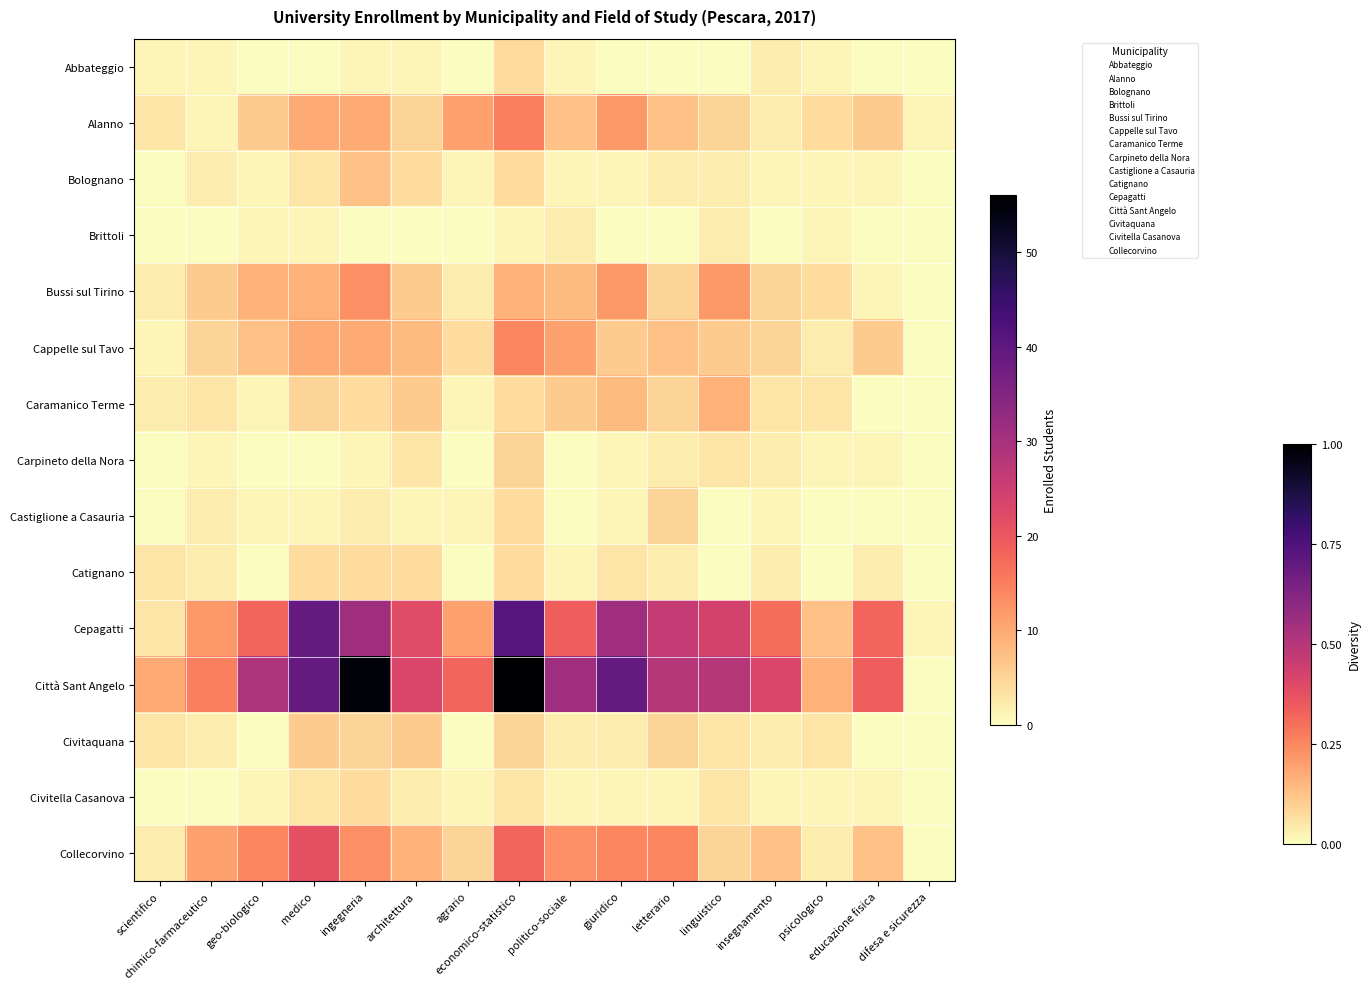

Reading left to right, list all the values displayed in this chart.

Abbateggio: scientifico=1	chimico-farmaceutico=1	geo-biologico=0	medico=0	ingegneria=1	architettura=1	agrario=0	economico-statistico=4	politico-sociale=1	giuridico=0	letterario=0	linguistico=0	insegnamento=2	psicologico=1	educazione fisica=0	difesa e sicurezza=0
Alanno: scientifico=3	chimico-farmaceutico=1	geo-biologico=6	medico=10	ingegneria=10	architettura=5	agrario=11	economico-statistico=15	politico-sociale=7	giuridico=12	letterario=7	linguistico=5	insegnamento=2	psicologico=4	educazione fisica=6	difesa e sicurezza=1
Bolognano: scientifico=0	chimico-farmaceutico=2	geo-biologico=1	medico=3	ingegneria=7	architettura=4	agrario=1	economico-statistico=4	politico-sociale=1	giuridico=1	letterario=2	linguistico=2	insegnamento=1	psicologico=1	educazione fisica=1	difesa e sicurezza=0
Brittoli: scientifico=0	chimico-farmaceutico=0	geo-biologico=1	medico=1	ingegneria=0	architettura=0	agrario=0	economico-statistico=1	politico-sociale=2	giuridico=0	letterario=0	linguistico=2	insegnamento=0	psicologico=1	educazione fisica=0	difesa e sicurezza=0
Bussi sul Tirino: scientifico=2	chimico-farmaceutico=6	geo-biologico=9	medico=9	ingegneria=13	architettura=6	agrario=2	economico-statistico=9	politico-sociale=8	giuridico=12	letterario=5	linguistico=12	insegnamento=5	psicologico=4	educazione fisica=1	difesa e sicurezza=0
Cappelle sul Tavo: scientifico=1	chimico-farmaceutico=5	geo-biologico=7	medico=10	ingegneria=10	architettura=8	agrario=4	economico-statistico=14	politico-sociale=11	giuridico=6	letterario=7	linguistico=6	insegnamento=5	psicologico=2	educazione fisica=6	difesa e sicurezza=0
Caramanico Terme: scientifico=2	chimico-farmaceutico=3	geo-biologico=1	medico=5	ingegneria=4	architettura=6	agrario=1	economico-statistico=4	politico-sociale=6	giuridico=8	letterario=5	linguistico=9	insegnamento=3	psicologico=3	educazione fisica=0	difesa e sicurezza=0
Carpineto della Nora: scientifico=0	chimico-farmaceutico=1	geo-biologico=0	medico=0	ingegneria=1	architettura=3	agrario=0	economico-statistico=5	politico-sociale=0	giuridico=1	letterario=2	linguistico=3	insegnamento=2	psicologico=1	educazione fisica=1	difesa e sicurezza=0
Castiglione a Casauria: scientifico=0	chimico-farmaceutico=2	geo-biologico=1	medico=1	ingegneria=2	architettura=1	agrario=1	economico-statistico=4	politico-sociale=0	giuridico=1	letterario=5	linguistico=0	insegnamento=1	psicologico=0	educazione fisica=0	difesa e sicurezza=0
Catignano: scientifico=3	chimico-farmaceutico=2	geo-biologico=0	medico=4	ingegneria=4	architettura=4	agrario=0	economico-statistico=4	politico-sociale=1	giuridico=3	letterario=2	linguistico=0	insegnamento=2	psicologico=0	educazione fisica=2	difesa e sicurezza=0
Cepagatti: scientifico=3	chimico-farmaceutico=12	geo-biologico=18	medico=39	ingegneria=31	architettura=22	agrario=11	economico-statistico=41	politico-sociale=19	giuridico=31	letterario=26	linguistico=24	insegnamento=17	psicologico=7	educazione fisica=18	difesa e sicurezza=1
Città Sant Angelo: scientifico=10	chimico-farmaceutico=15	geo-biologico=29	medico=39	ingegneria=55	architettura=23	agrario=18	economico-statistico=56	politico-sociale=31	giuridico=39	letterario=28	linguistico=28	insegnamento=23	psicologico=9	educazione fisica=19	difesa e sicurezza=0
Civitaquana: scientifico=3	chimico-farmaceutico=2	geo-biologico=0	medico=6	ingegneria=5	architettura=6	agrario=0	economico-statistico=5	politico-sociale=2	giuridico=2	letterario=5	linguistico=3	insegnamento=2	psicologico=3	educazione fisica=0	difesa e sicurezza=0
Civitella Casanova: scientifico=0	chimico-farmaceutico=0	geo-biologico=1	medico=3	ingegneria=4	architettura=2	agrario=1	economico-statistico=3	politico-sociale=1	giuridico=1	letterario=1	linguistico=3	insegnamento=1	psicologico=1	educazione fisica=1	difesa e sicurezza=0
Collecorvino: scientifico=2	chimico-farmaceutico=11	geo-biologico=14	medico=21	ingegneria=13	architettura=9	agrario=5	economico-statistico=18	politico-sociale=13	giuridico=14	letterario=14	linguistico=5	insegnamento=7	psicologico=2	educazione fisica=7	difesa e sicurezza=0